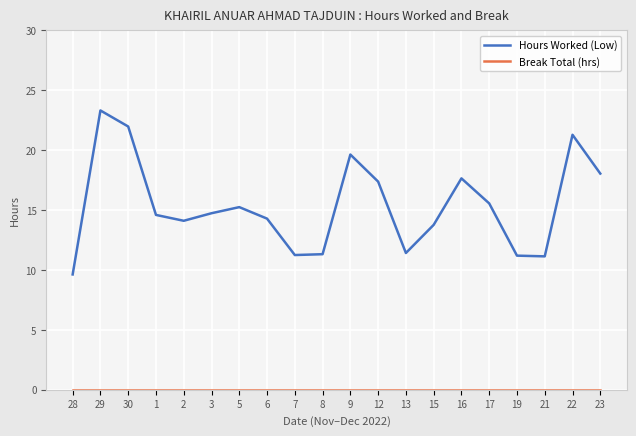

Which series has the largest range (max minus min)?

Hours Worked (Low)